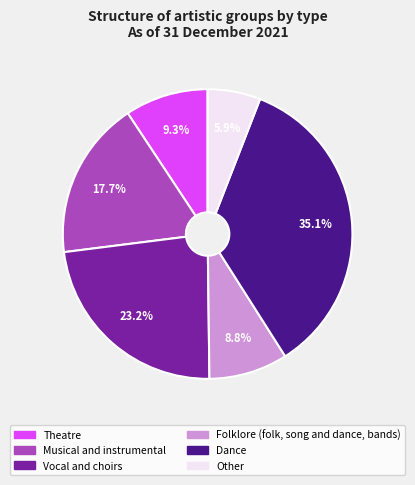

Is there any slice that represents more than half of the pie?

No